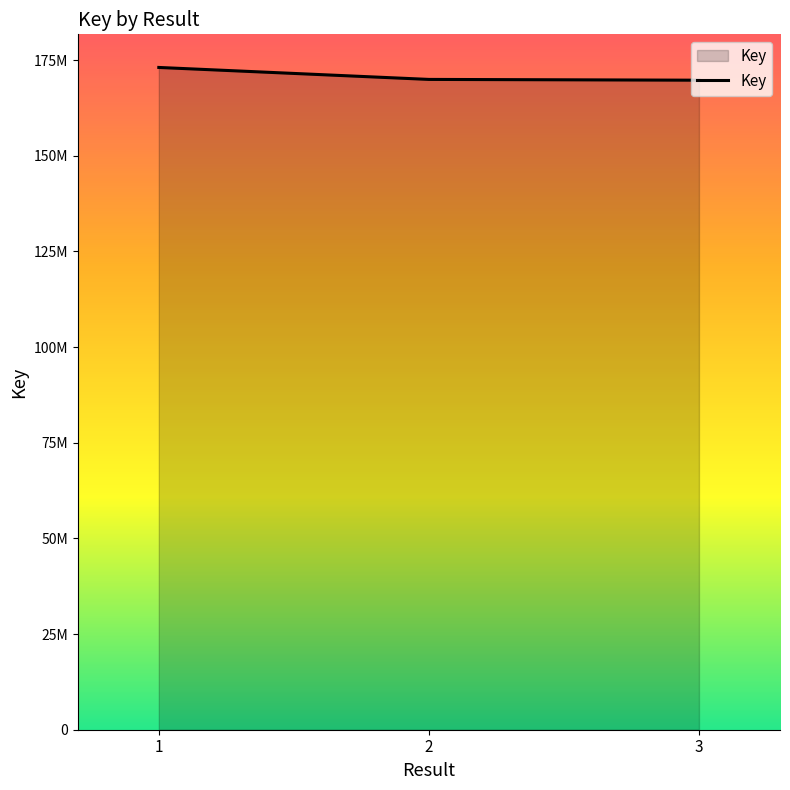

Does the chart display data point markers on the line(s)?

No